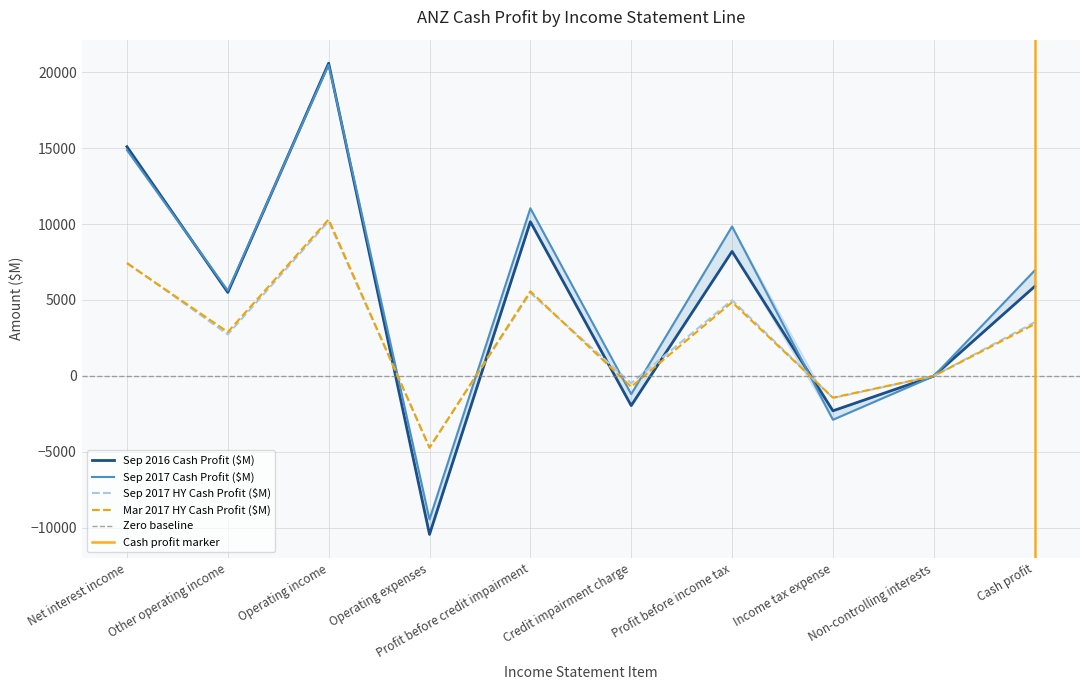

Which series has the largest total across all categories?

Sep 2017 Cash Profit ($M)